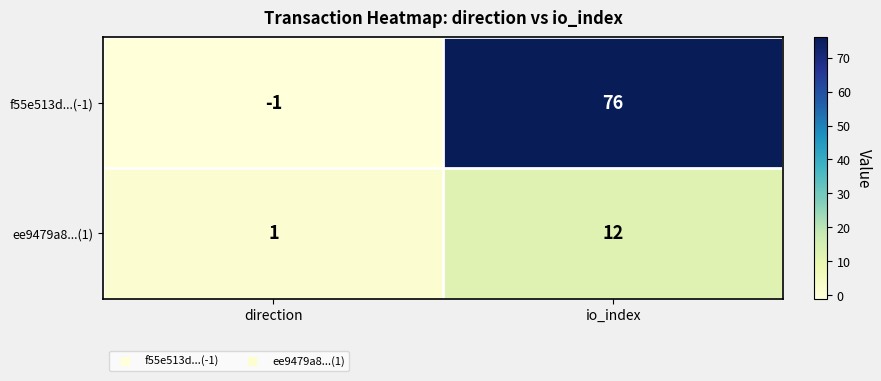

What is the difference between the maximum and minimum values in the ee9479a8...(1) series?

11